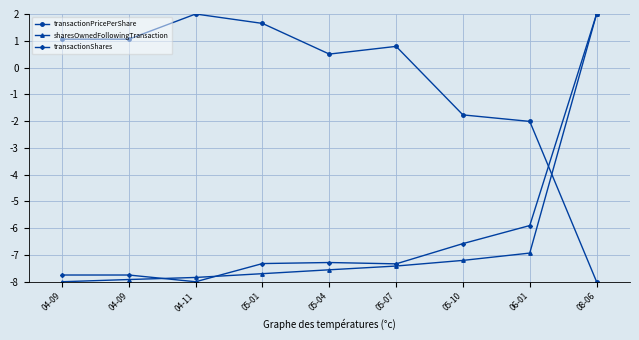

List the series in order of their peak value, highest first.

transactionPricePerShare, sharesOwnedFollowingTransaction, transactionShares